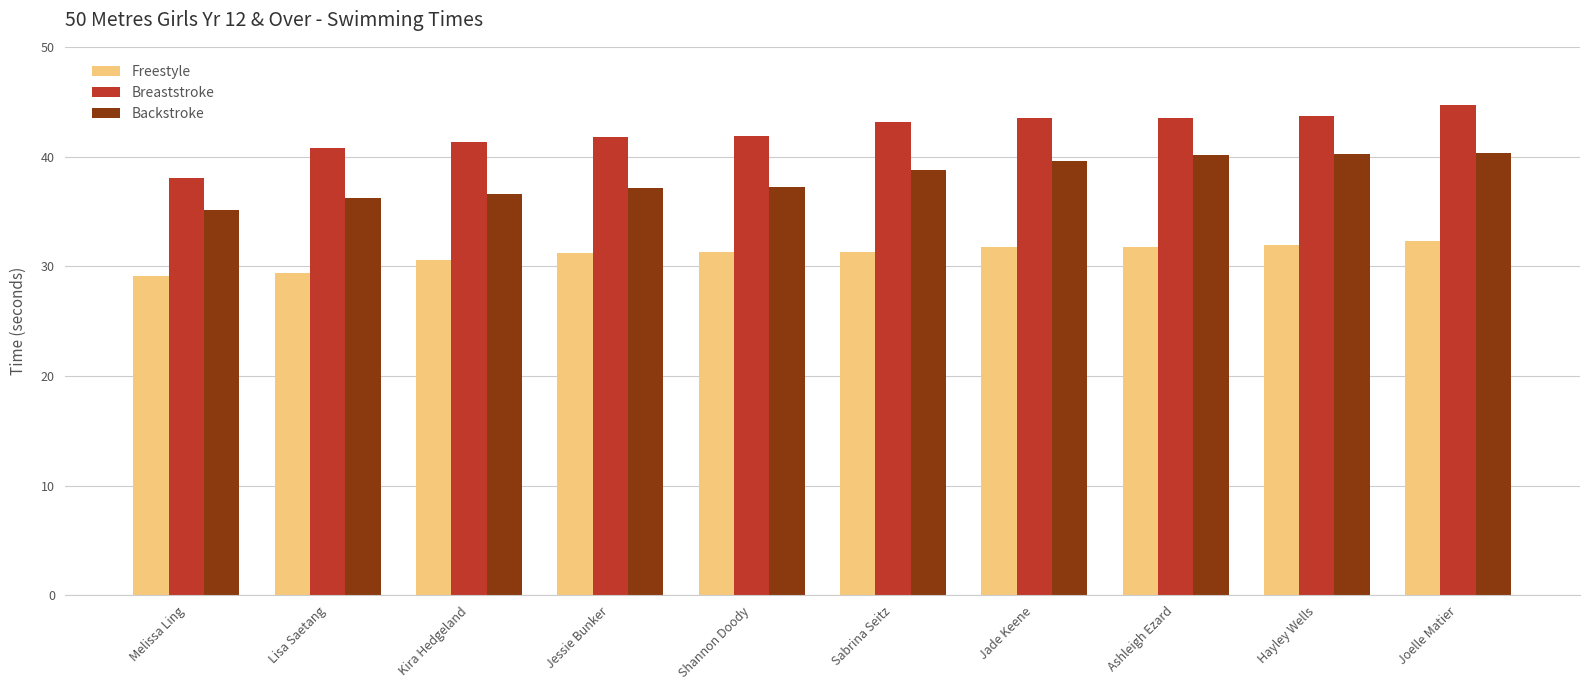

The Backstroke series shows 12.7 at Jessie Bunker. True or false?

False